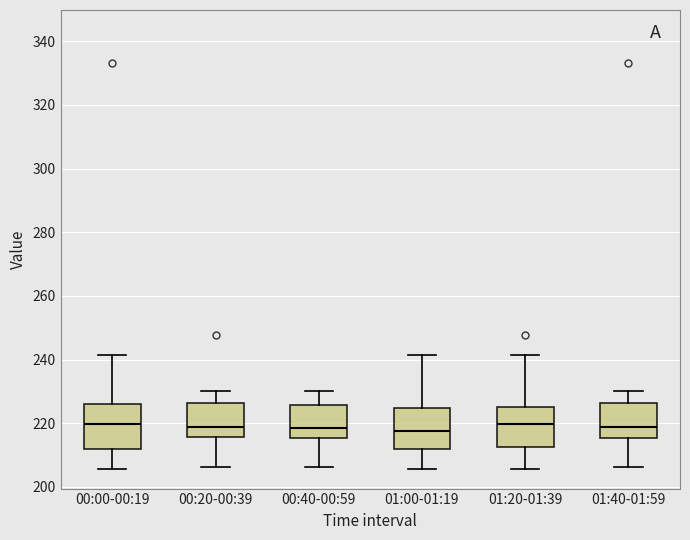

Where does the upper whisker of the box for 01:00-01:19 end on the y-axis? The values are not printed on the chart, so give them approximately, as read against the axis.

242